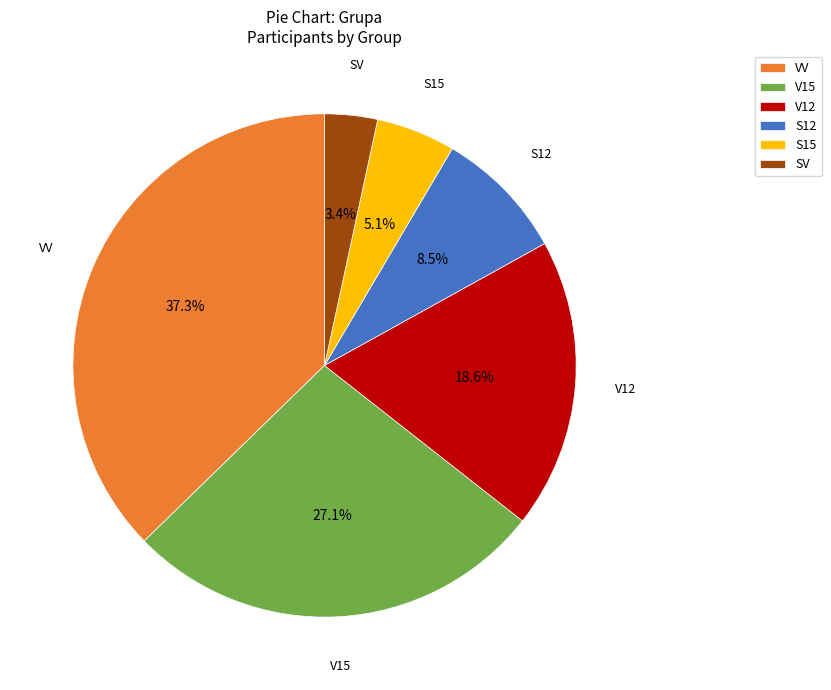

How much of the chart is everything except V12?

81.4%